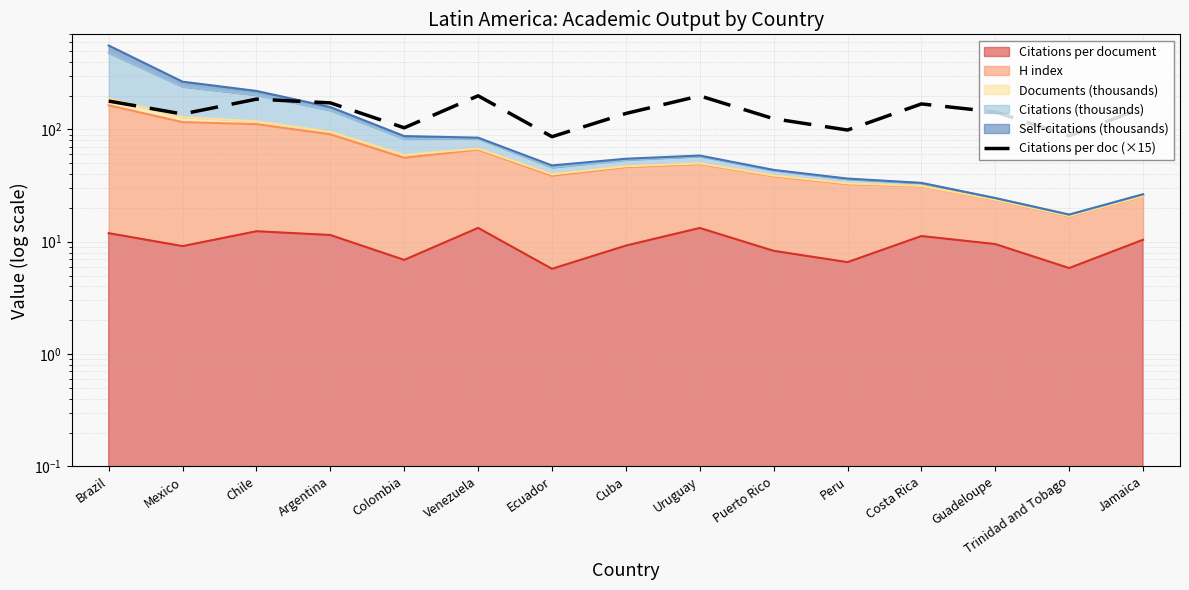

List the labels in order of value, largest first.

Venezuela, Uruguay, Chile, Brazil, Argentina, Costa Rica, Jamaica, Guadeloupe, Cuba, Mexico, Puerto Rico, Colombia, Peru, Trinidad and Tobago, Ecuador